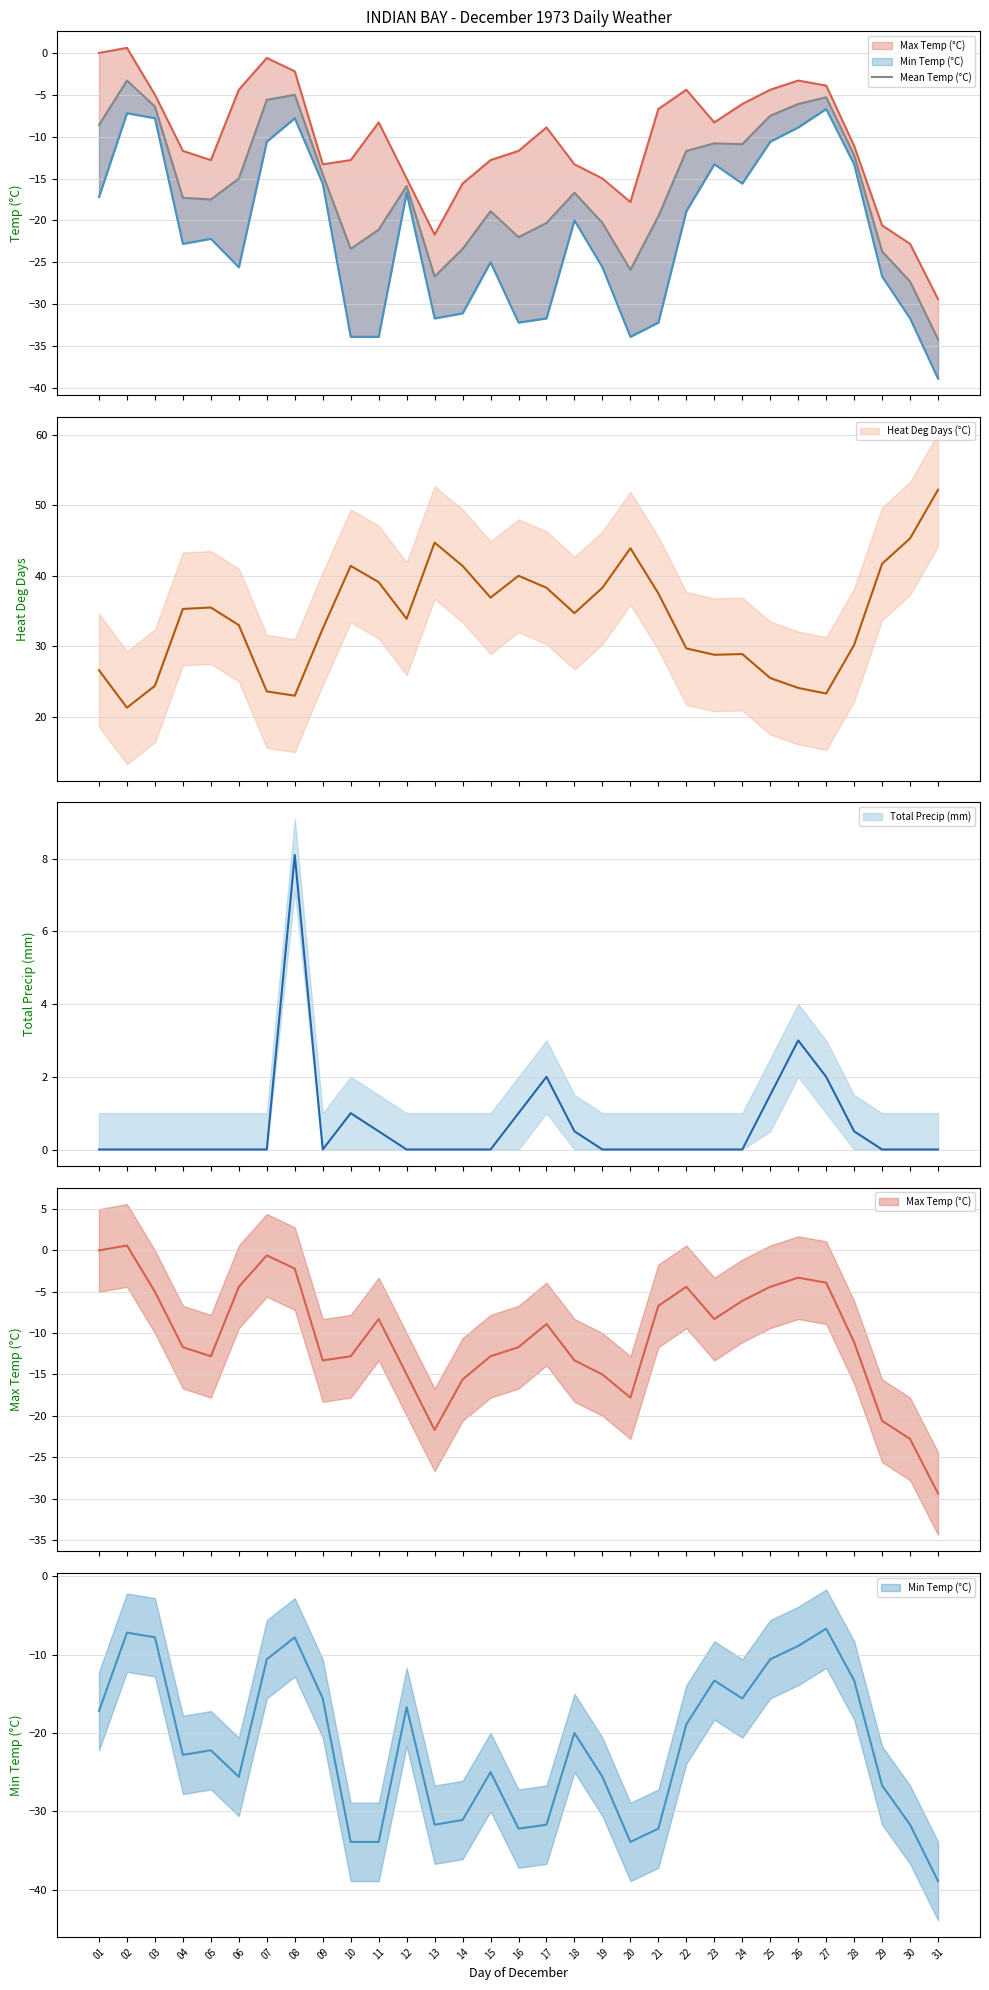

List the labels in order of value, smallest first.

31, 30, 13, 20, 29, 10, 14, 16, 11, 17, 19, 21, 15, 05, 04, 18, 12, 06, 09, 28, 22, 24, 23, 01, 25, 03, 26, 07, 27, 08, 02